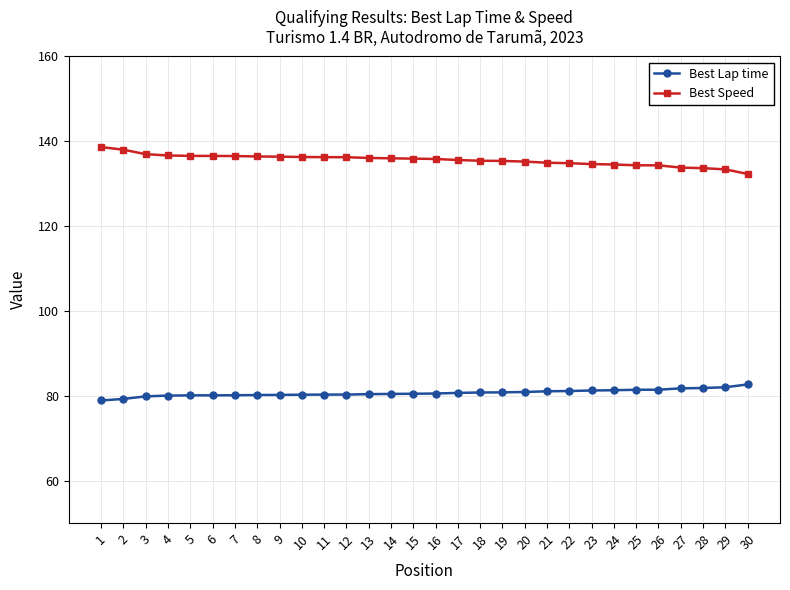

What is the minimum value shown in the chart?

78.9